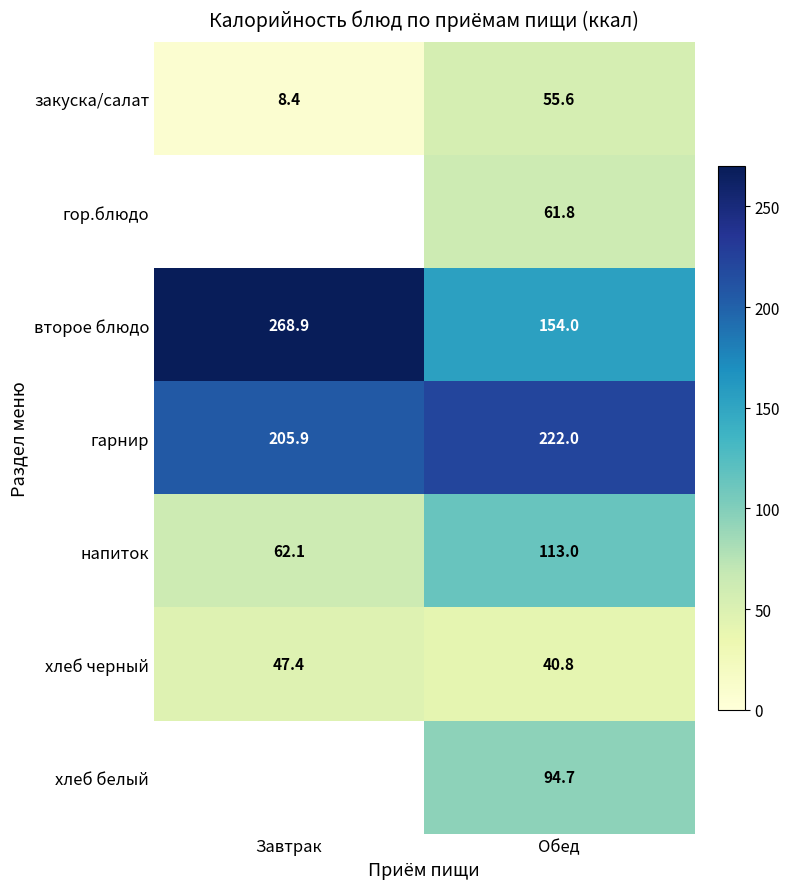

Is the value of хлеб белый at Обед greater than the value of гарнир at Обед?

No